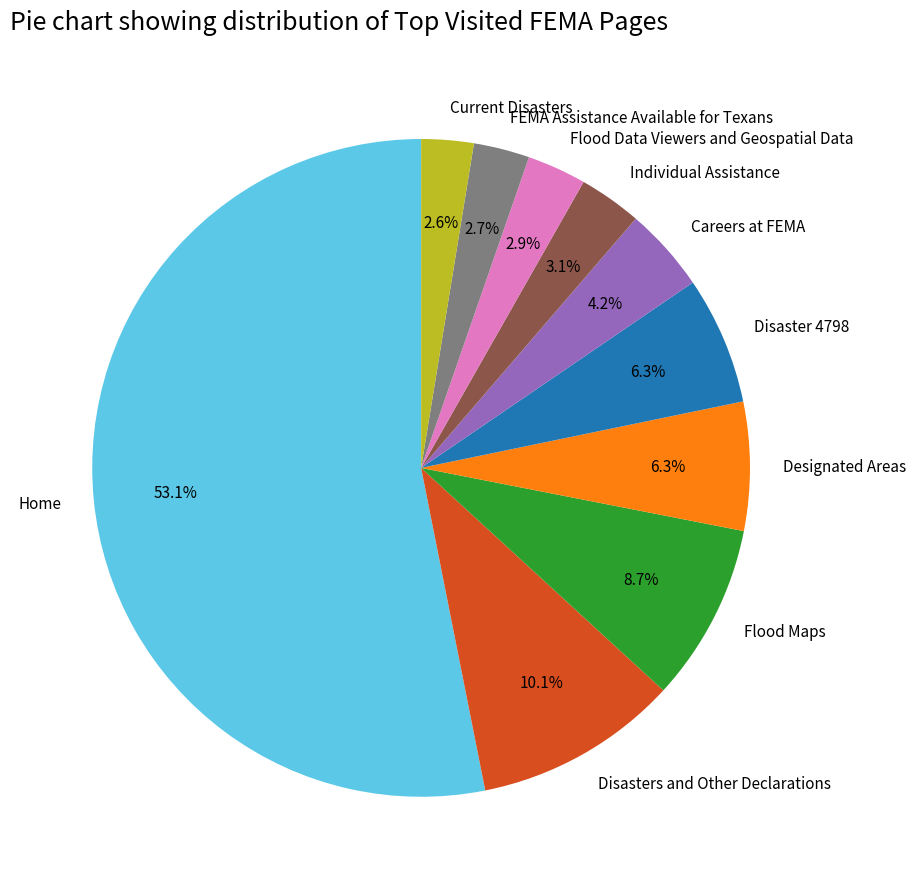

Which slice is the largest?

Home